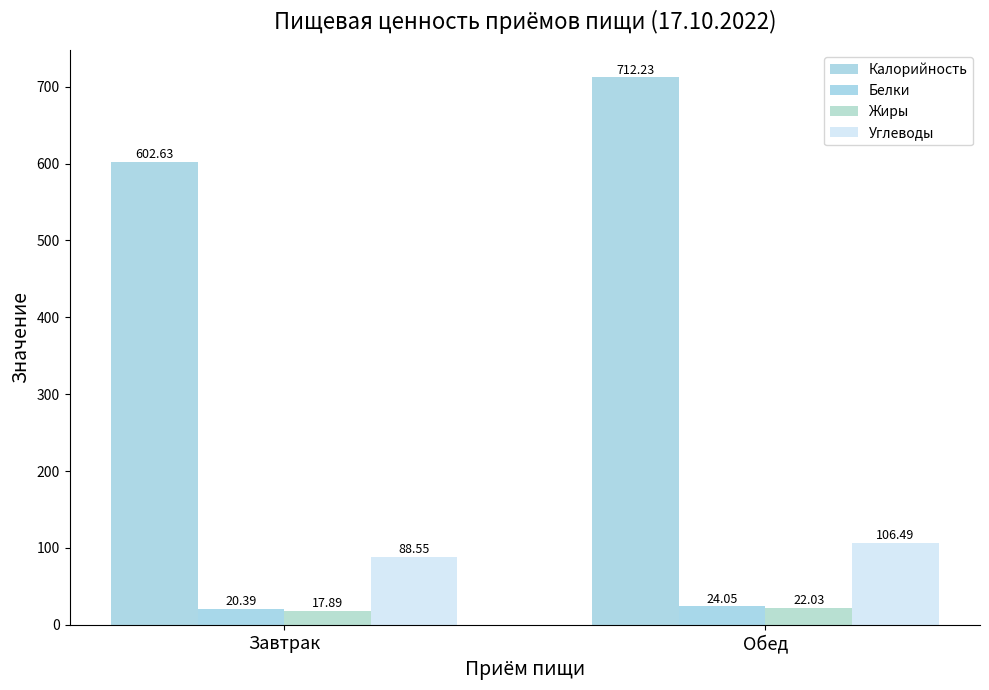

What is the greatest value displayed?

712.2